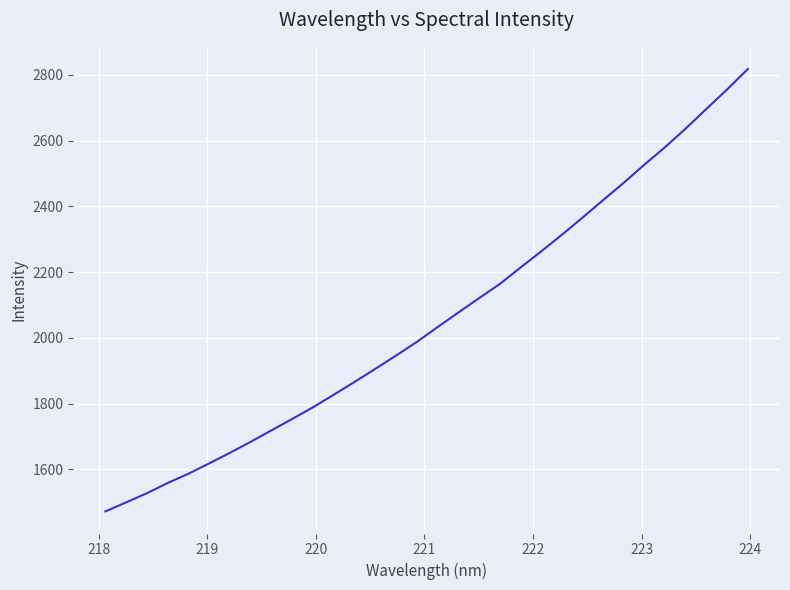

What is the smallest value displayed?

1472.6